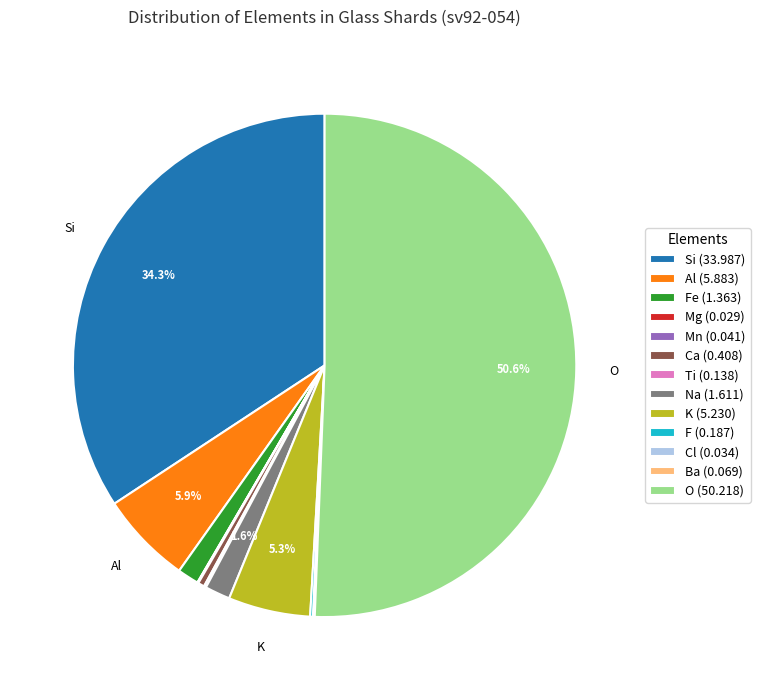

What is the majority slice?

O (50.218)